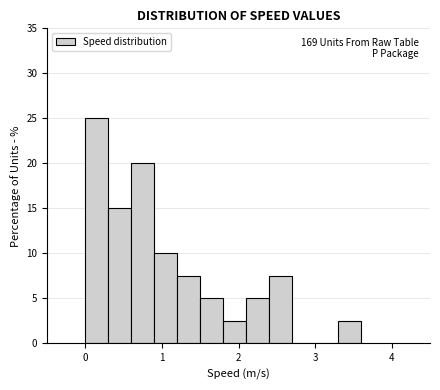

Read against the x-axis, roughly where is the centre of the tallest bar?

0.2